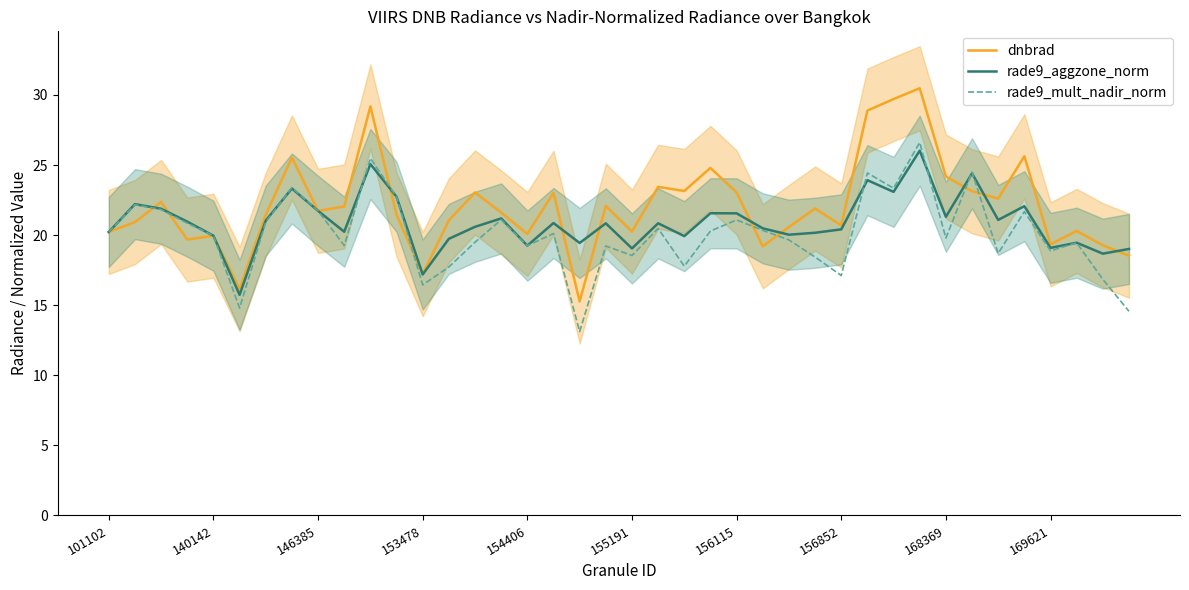

How many data points in dnbrad are above 21?

24